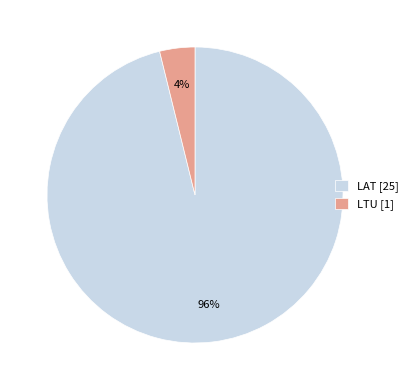

Which has a higher value, LTU [1] or LAT [25]?

LAT [25]